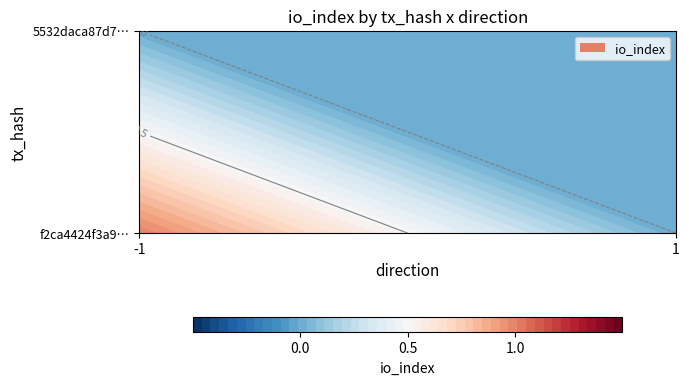

Between -1 and 1, which series saw the biggest shift?

f2ca4424f3a94c73329002b3c7813389eb3b524